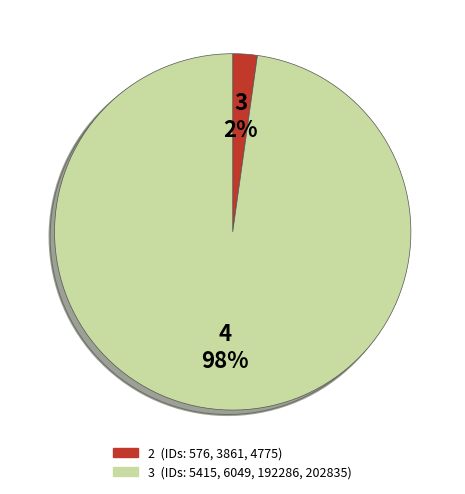

Is there any slice that represents more than half of the pie?

Yes